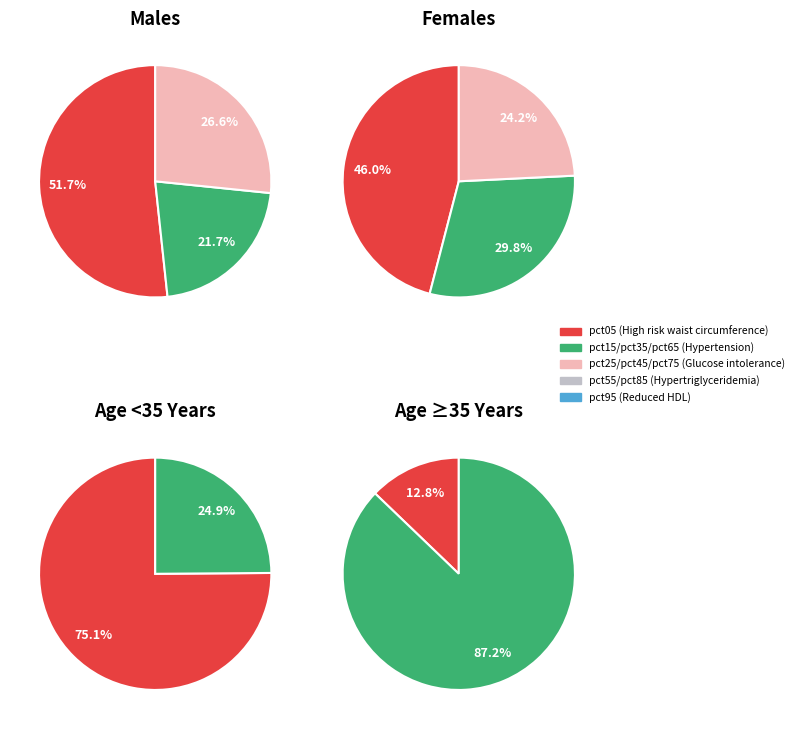

Between pct25 and pct35, which is larger?

pct25